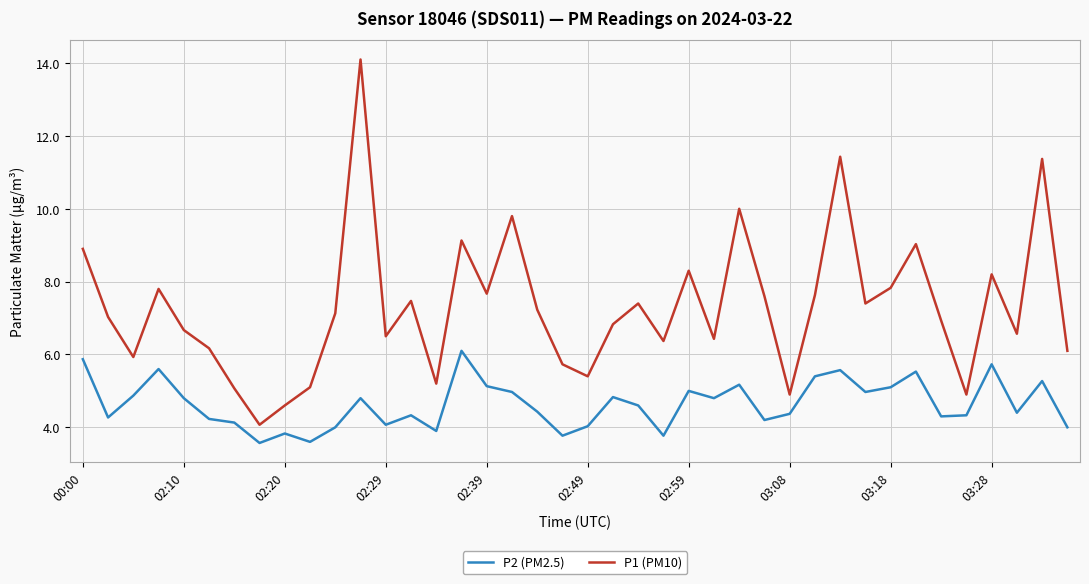

What is the difference between the maximum and minimum values in the P1 (PM10) series?

10.0